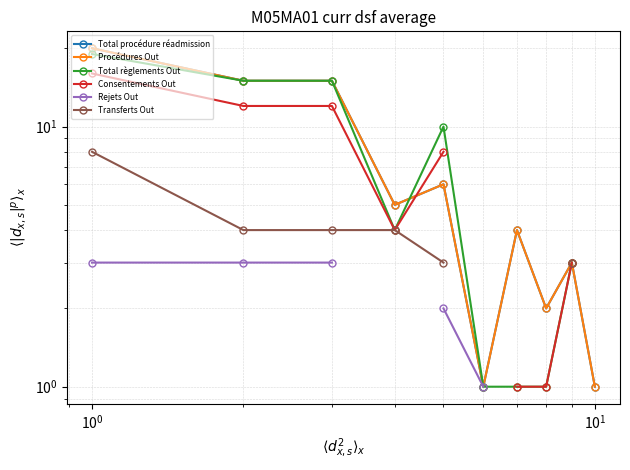

True or false: Total procédure réadmission has a value of 19.7 at $\mathdefault{10^{0}}$.

False